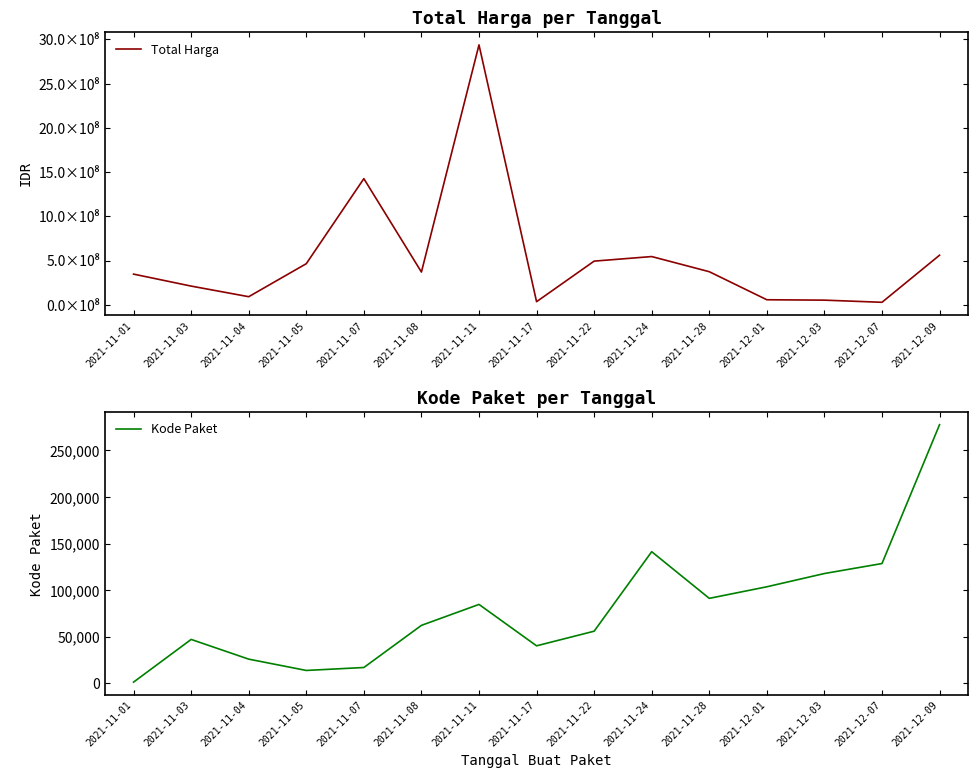

What is the sum of the Kode Paket values at 2021-11-04 and 2021-12-07?

154311